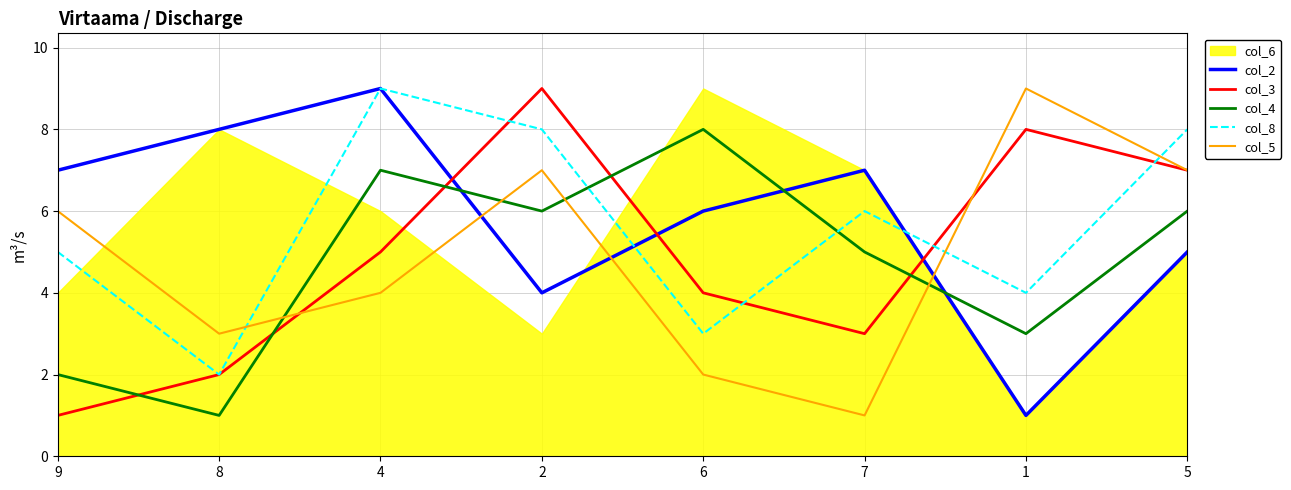

Which series has the largest total across all categories?

col_2